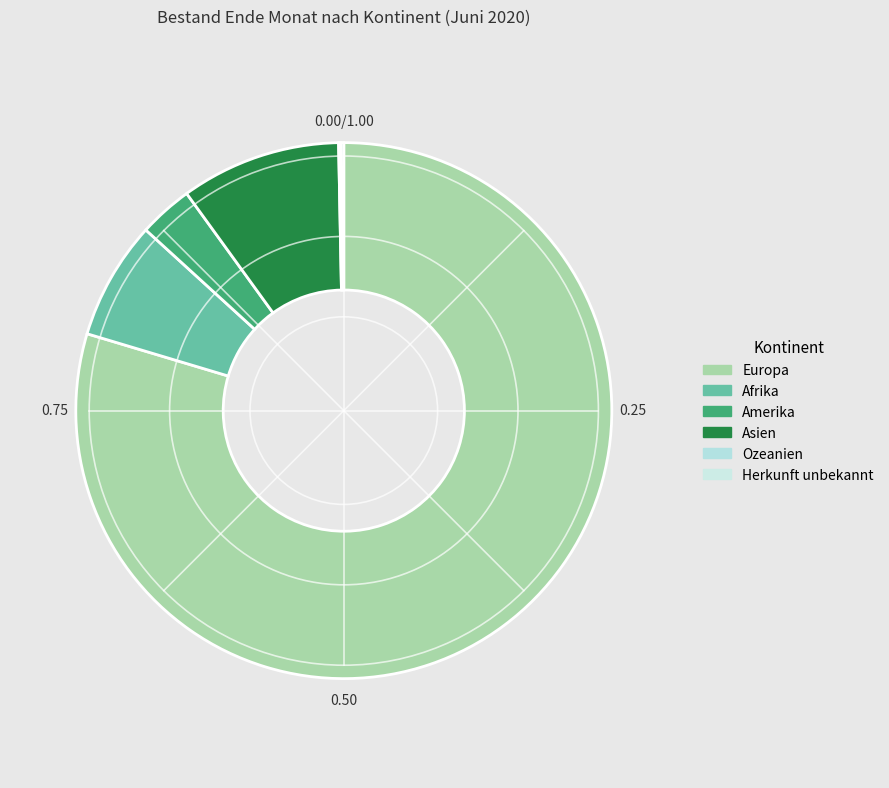

To the nearest percent, what percentage of the pie is Asien?

10%